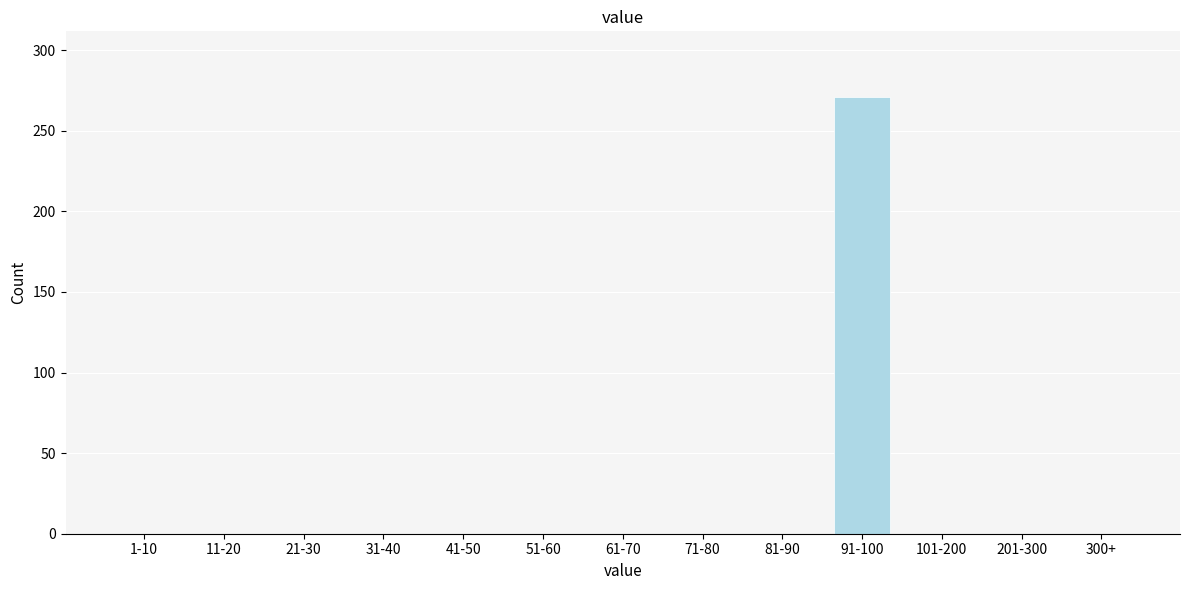

Reading left to right, transcribe all the data shown in this chart.

1-10=0	11-20=0	21-30=0	31-40=0	41-50=0	51-60=0	61-70=0	71-80=0	81-90=0	91-100=271	101-200=0	201-300=0	300+=0